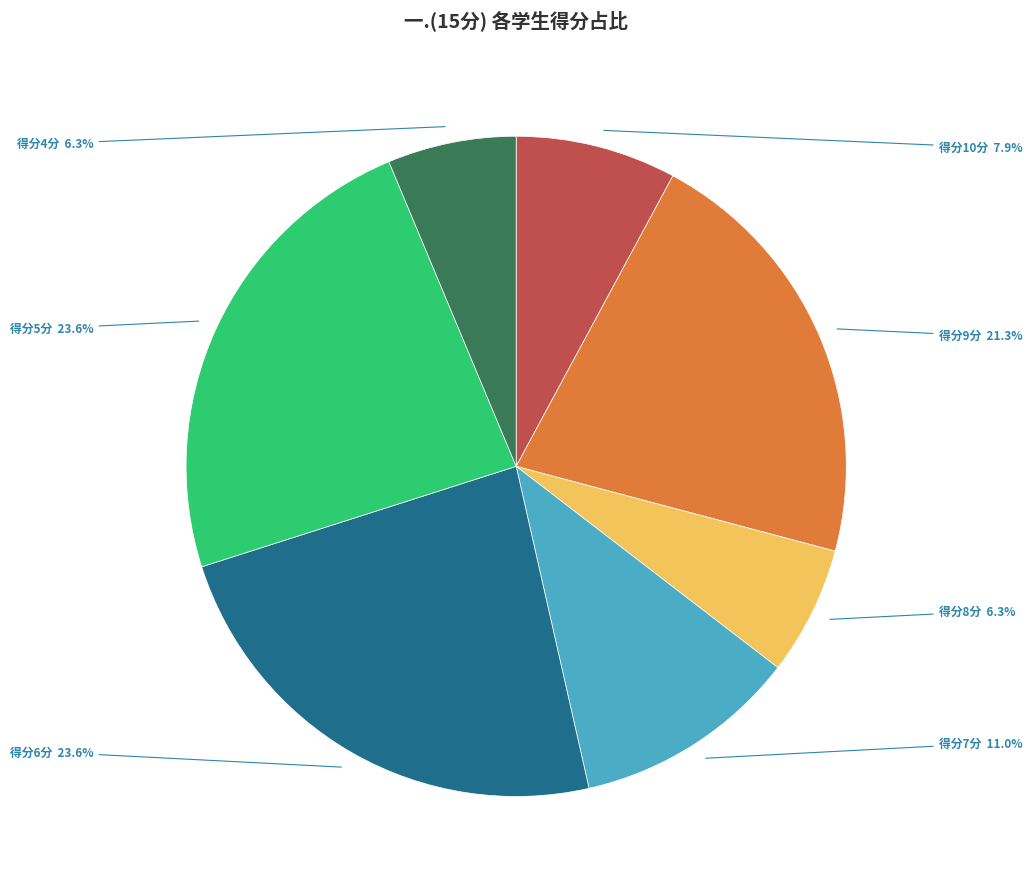

Is 得分10分 the majority of the pie?

No